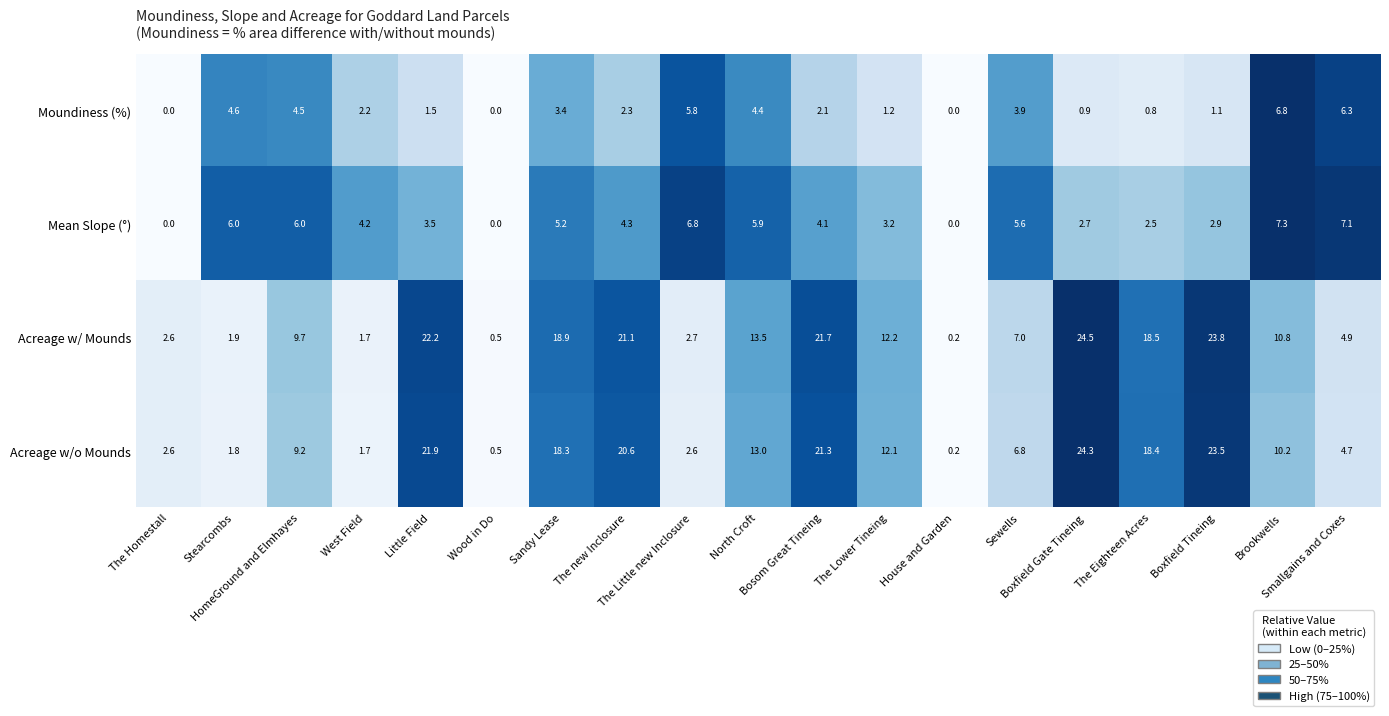

Which series has the largest total across all categories?

Acreage w/ Mounds